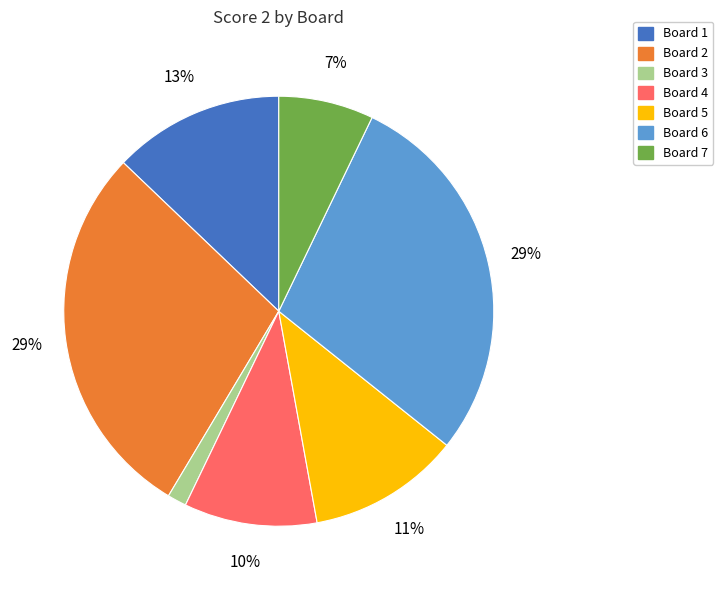

Which has a higher value, Board 3 or Board 1?

Board 1